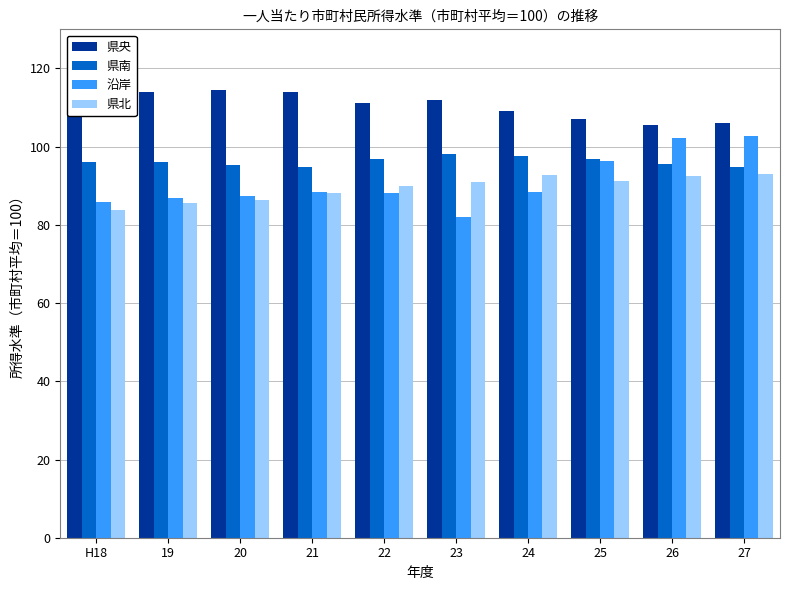

What is the lowest value of the 県南 series?

94.7